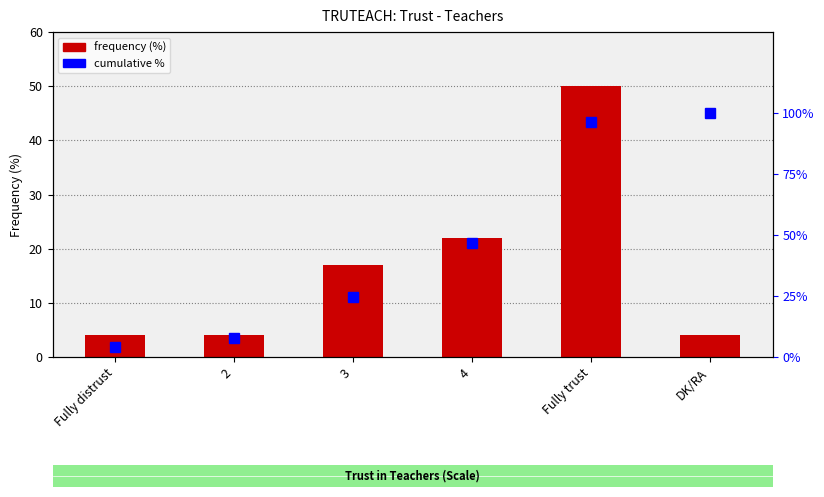

Reading left to right, list all the values displayed in this chart.

frequency (%): 4.0	4.0	17.0	22.0	50.0	4.0
cumulative %: 4.0	7.9	24.8	46.5	96.0	100.0